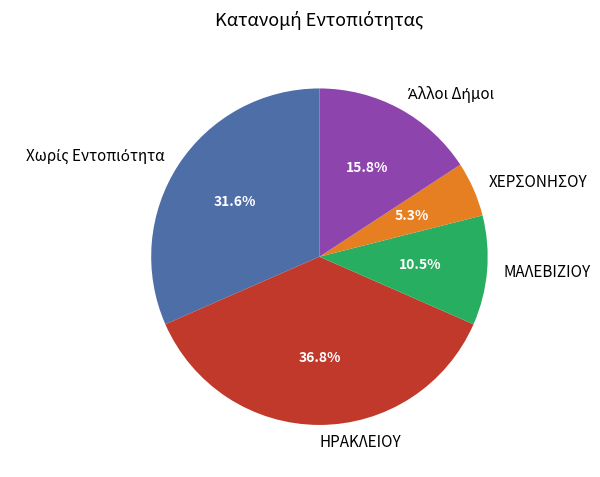

Does any single category account for the majority?

No